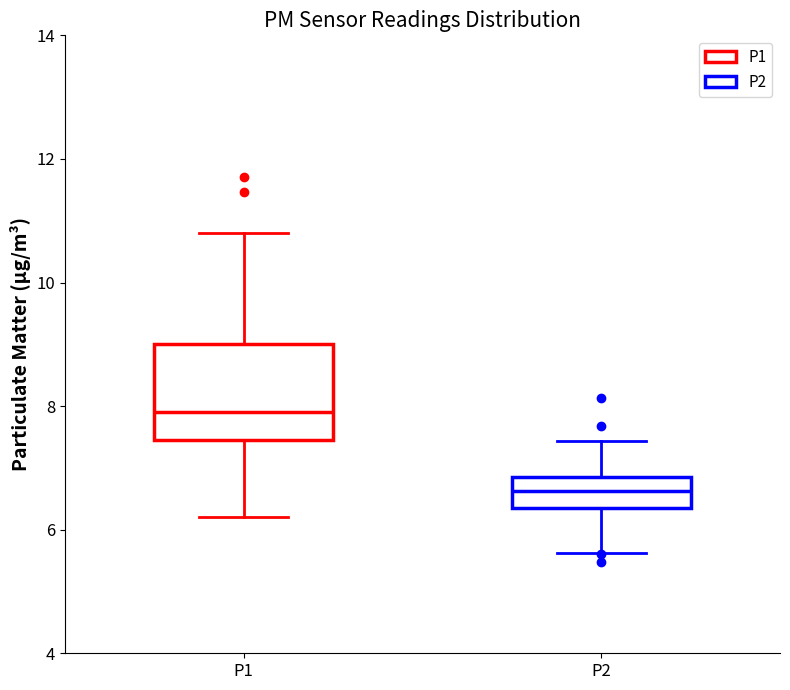

Where does the lower whisker of the box for P2 end on the y-axis? The values are not printed on the chart, so give them approximately, as read against the axis.

5.6